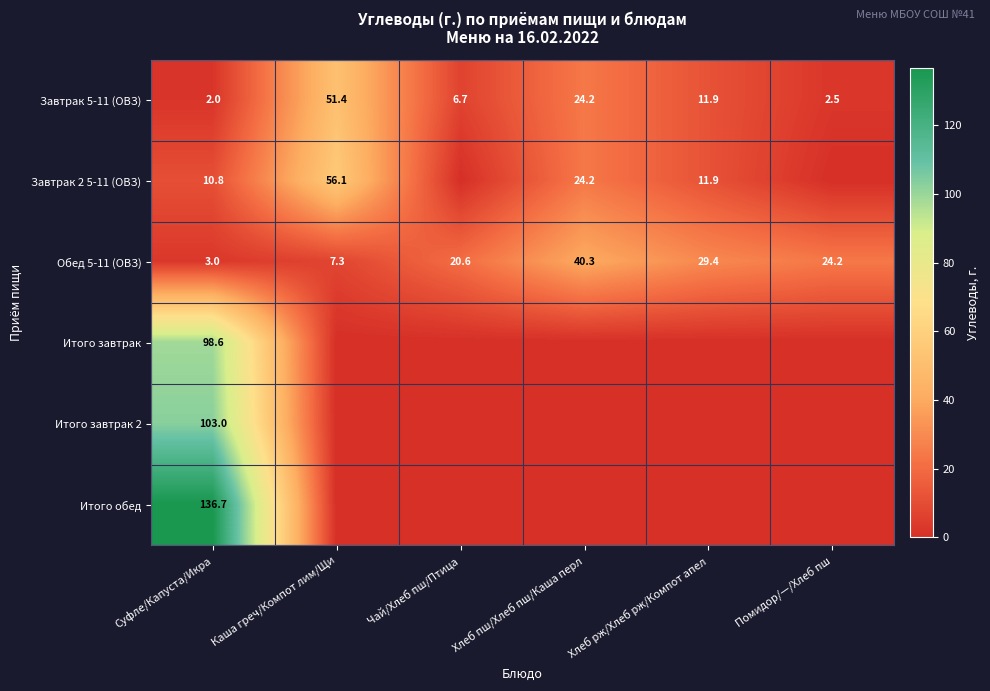

Rank the categories by Обед 5-11 (ОВЗ) value from lowest to highest.

Суфле/Капуста/Икра, Каша греч/Компот лим/Щи, Чай/Хлеб пш/Птица, Помидор/—/Хлеб пш, Хлеб рж/Хлеб рж/Компот апел, Хлеб пш/Хлеб пш/Каша перл